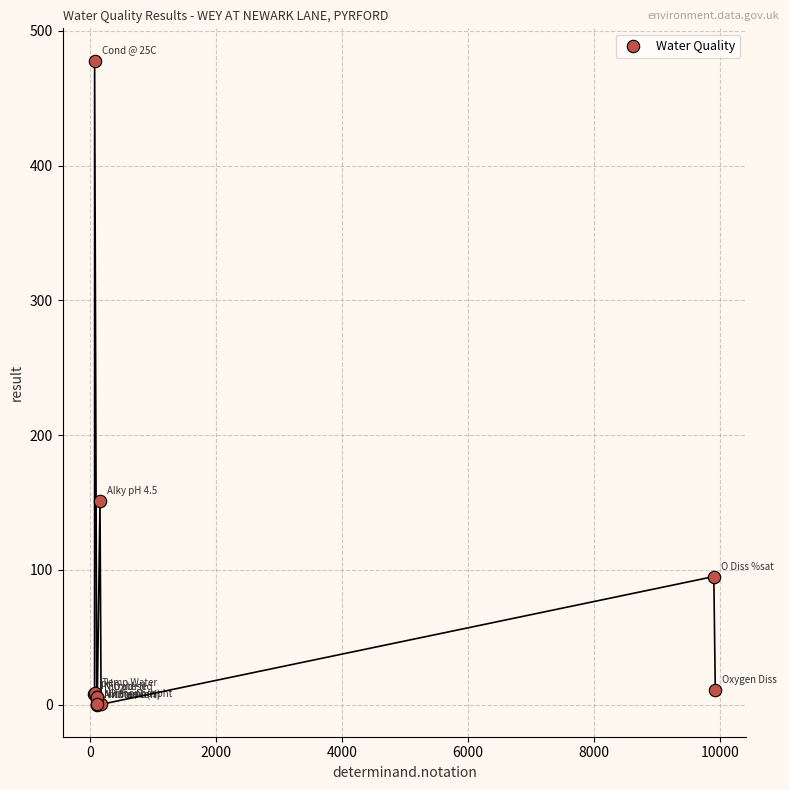

What Y value in the scatter plot is closest to 239?

151.0